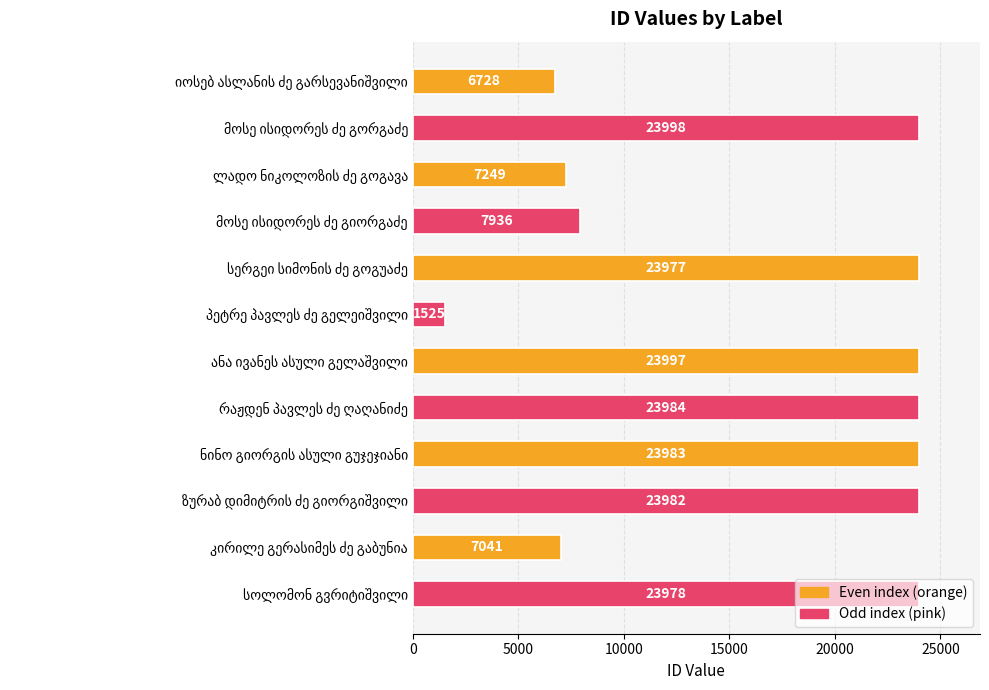

What is the sum of all values?

198378